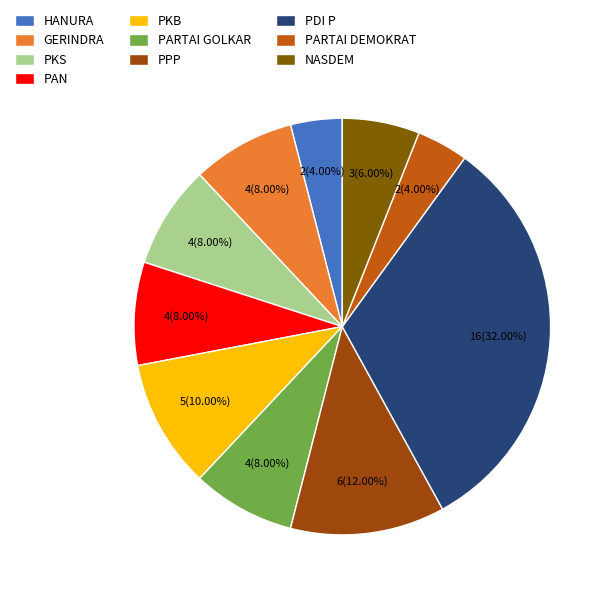

Is there a majority slice in this chart?

No